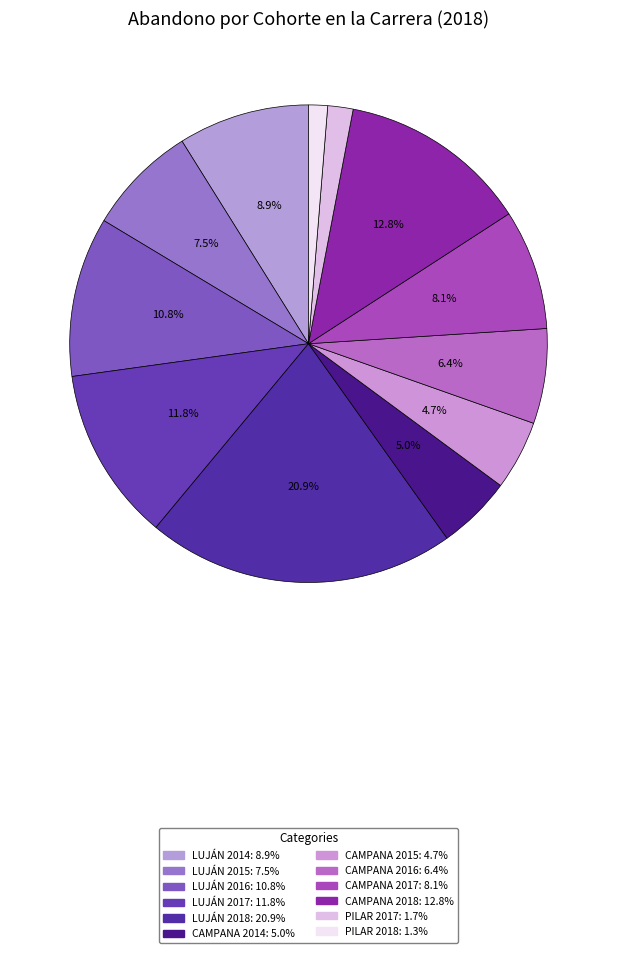

Count the number of slices in the pie.

12